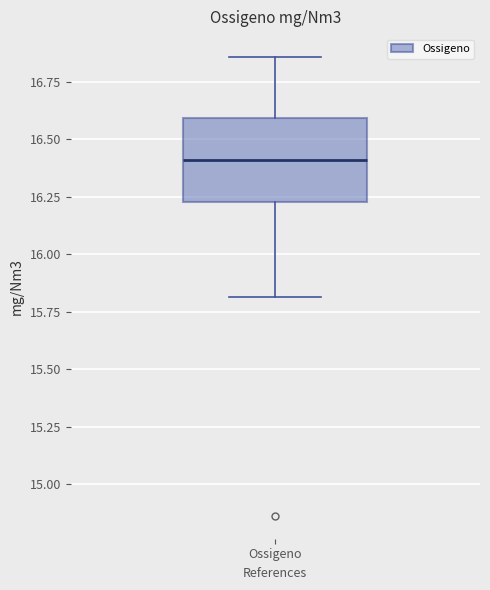

Transcribe this box plot: give where the median line is, the range the box spans, and where the two whiskers end, as read against the y-axis. The values are not printed on the chart, so give them approximately, as read against the axis.

median 16.40, box 16.25 to 16.60, whiskers 15.80 to 16.85